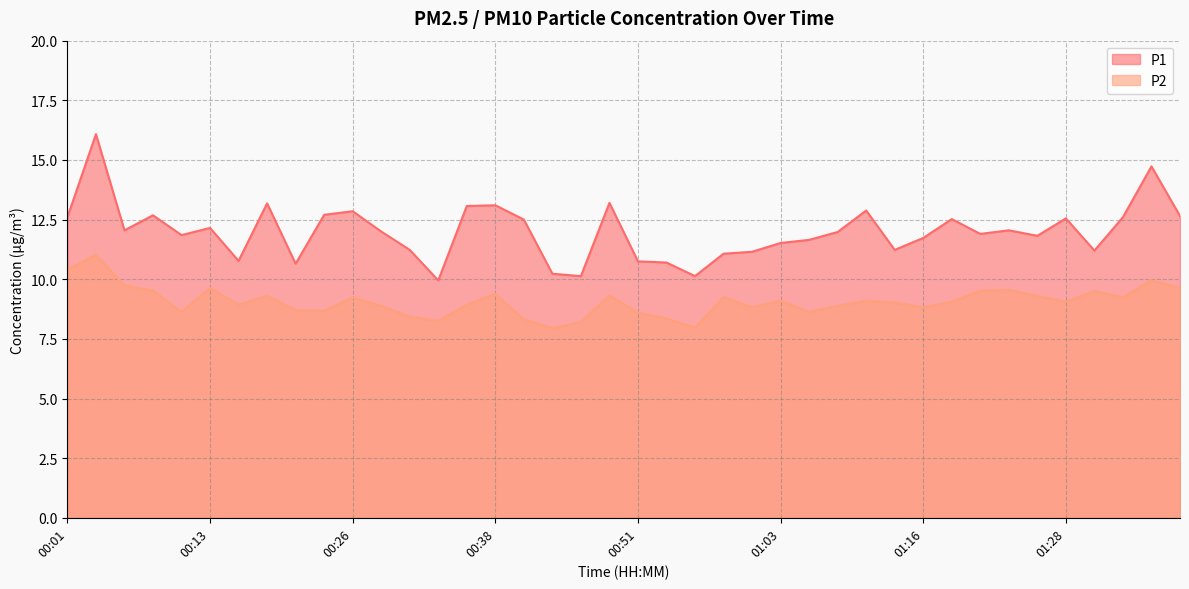

Which category has the highest value in the P1 series?

00:03